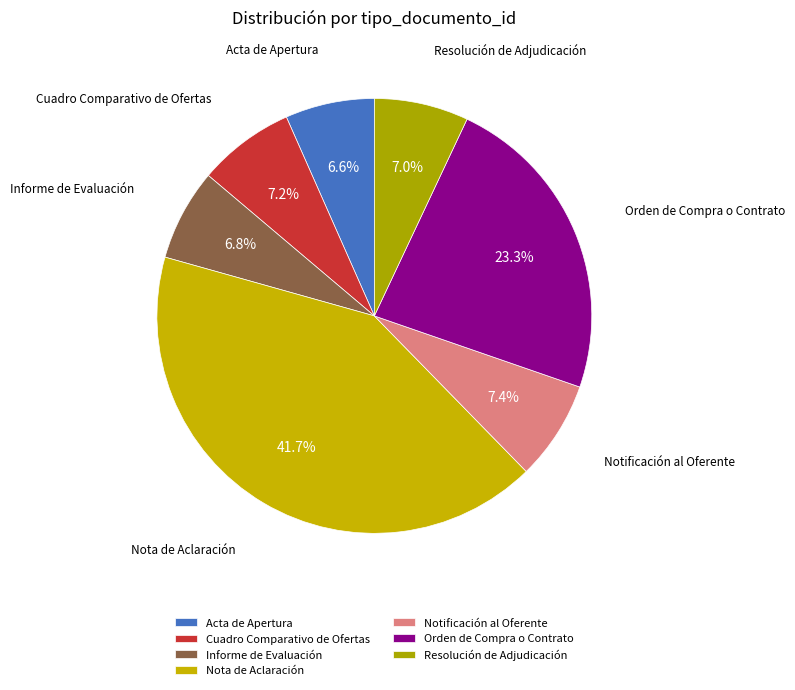

To the nearest percent, what percentage of the pie is Resolución de Adjudicación?

7%